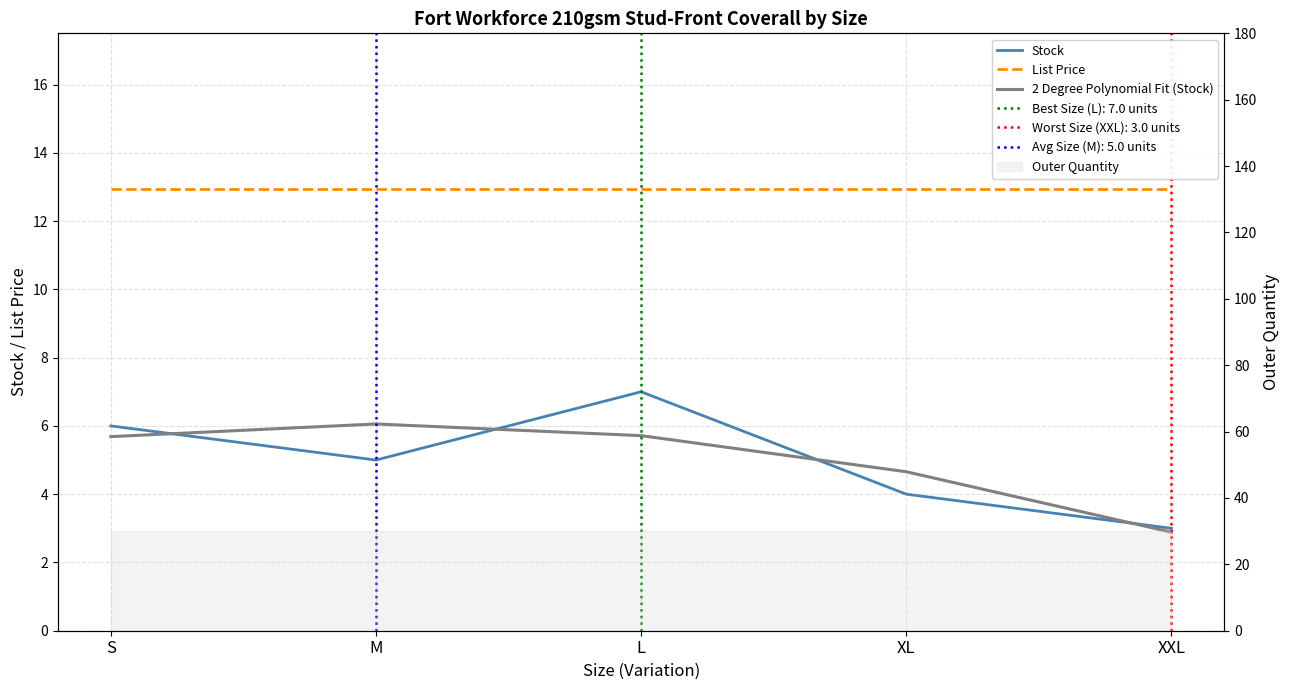

At which category is the sum across all series the highest?

L